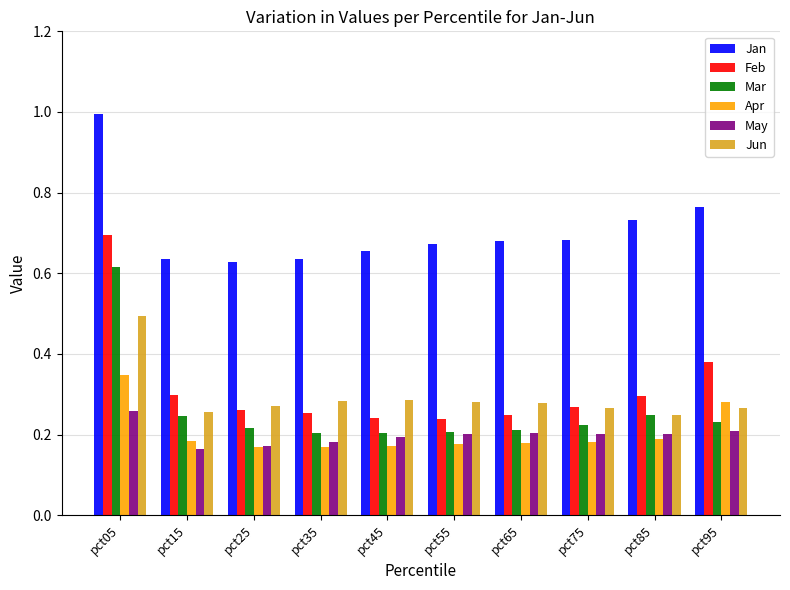

True or false: Jan has a value of 0.7 at pct55.

True